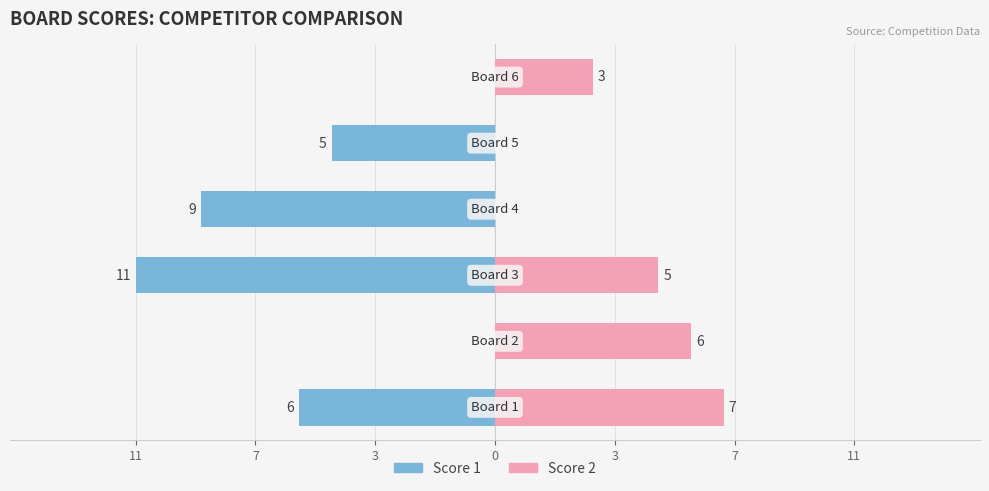

What is the sum of the Score 2 values at 3 and 0?

5